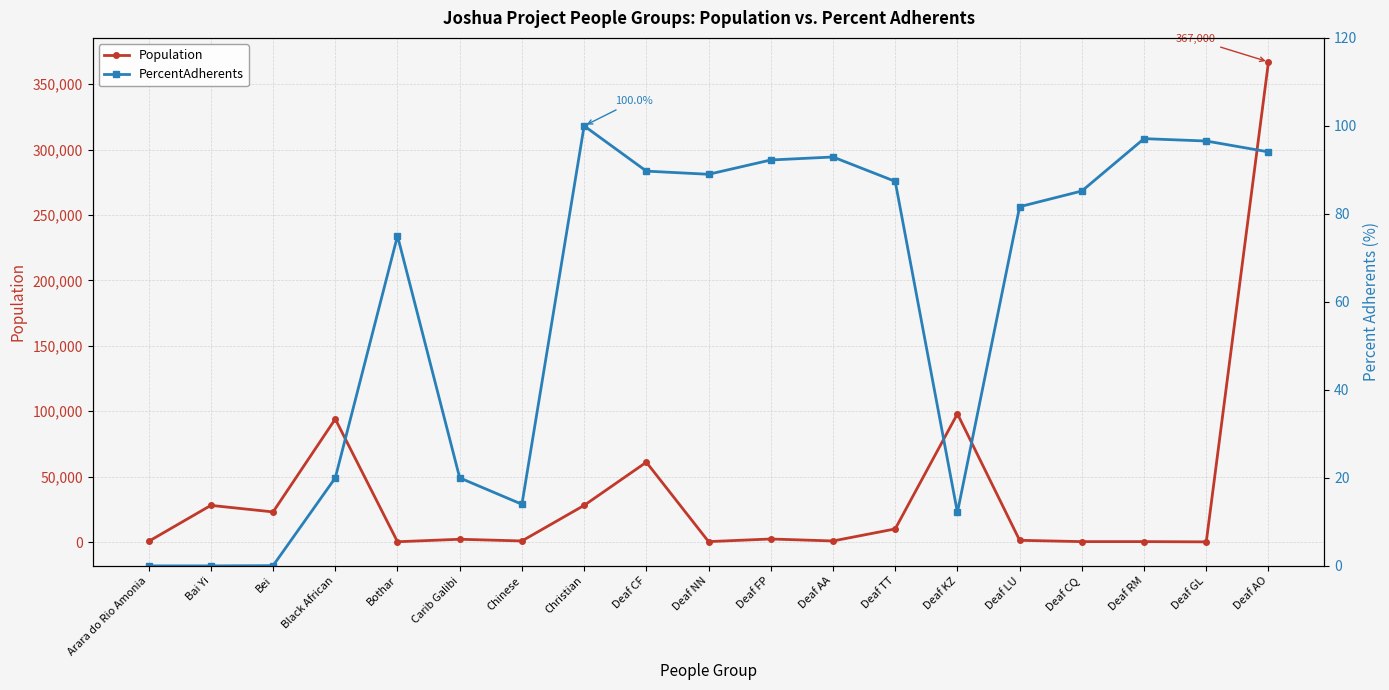

How many data points in PercentAdherents are less than 85?

9